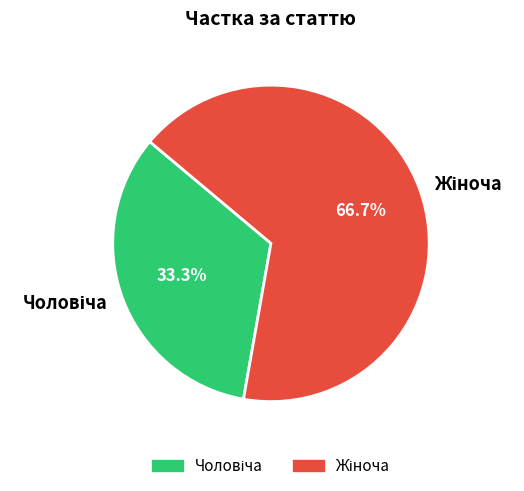

What is the change in value from Чоловіча to Жіноча?

+1